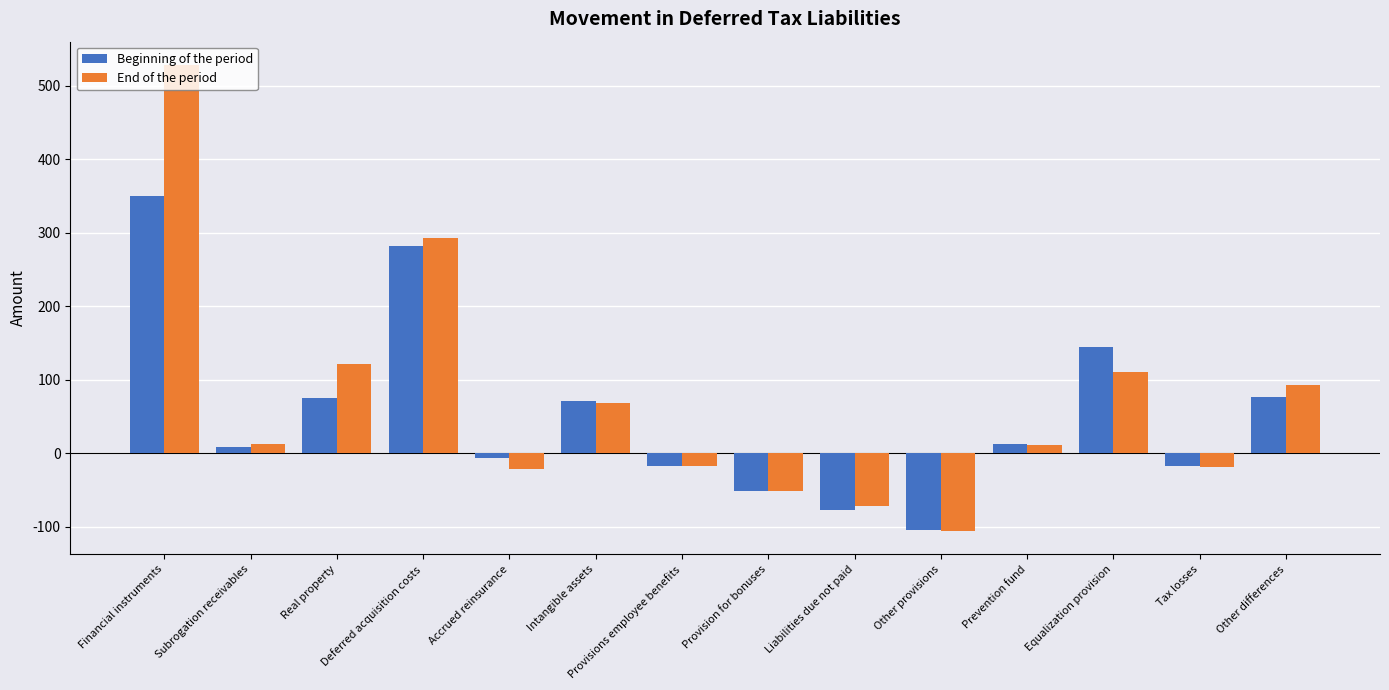

What is the label of the 14th bar from the right?

Financial instruments